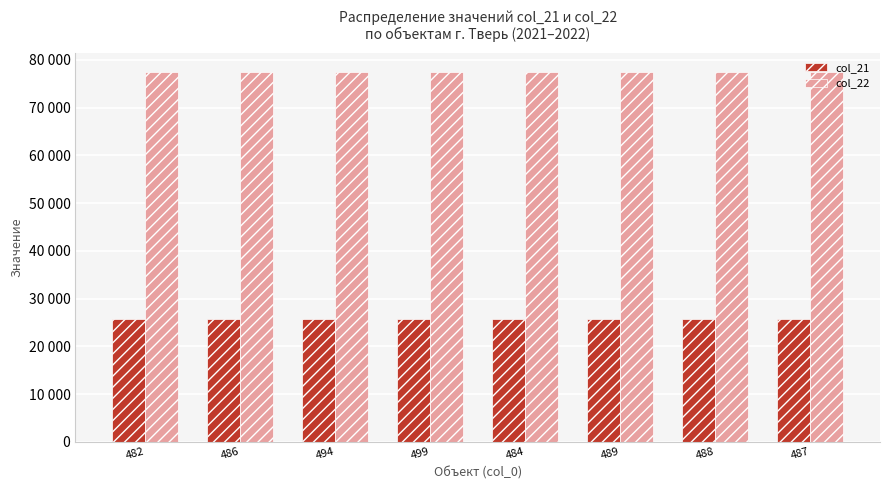

Are the bars horizontal?

No